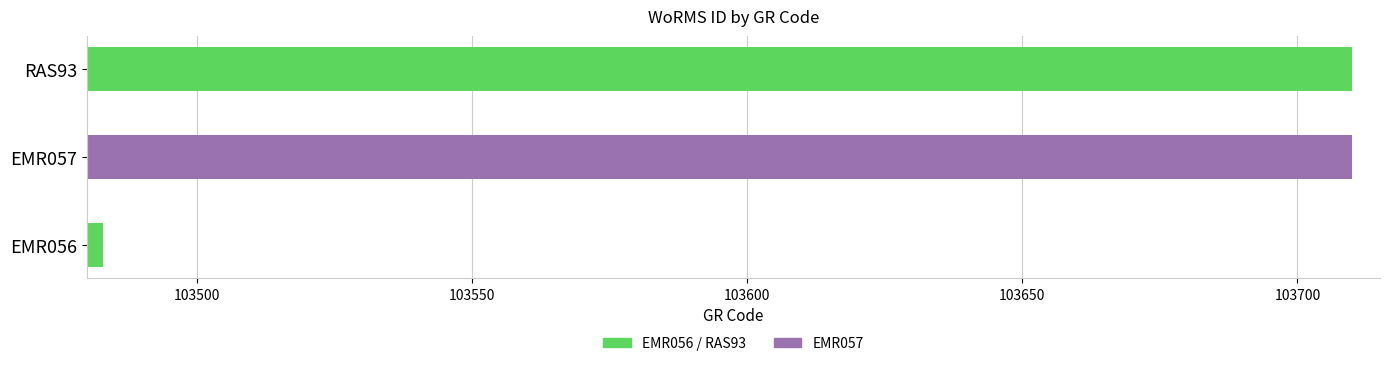

Reading left to right, extract all data points from this chart.

103483	103710	103710